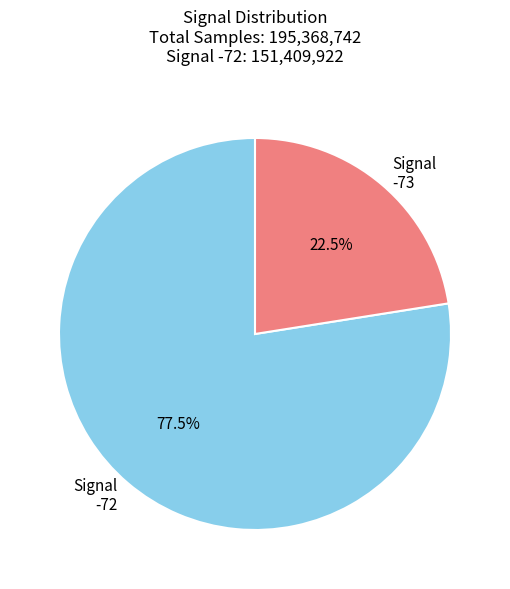

Count the number of slices in the pie.

2